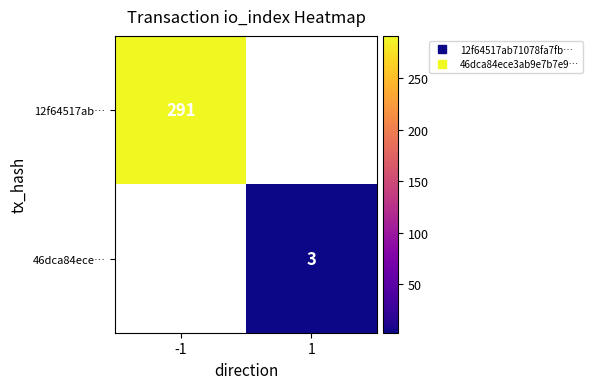

Which has a higher value, 1 or -1?

-1